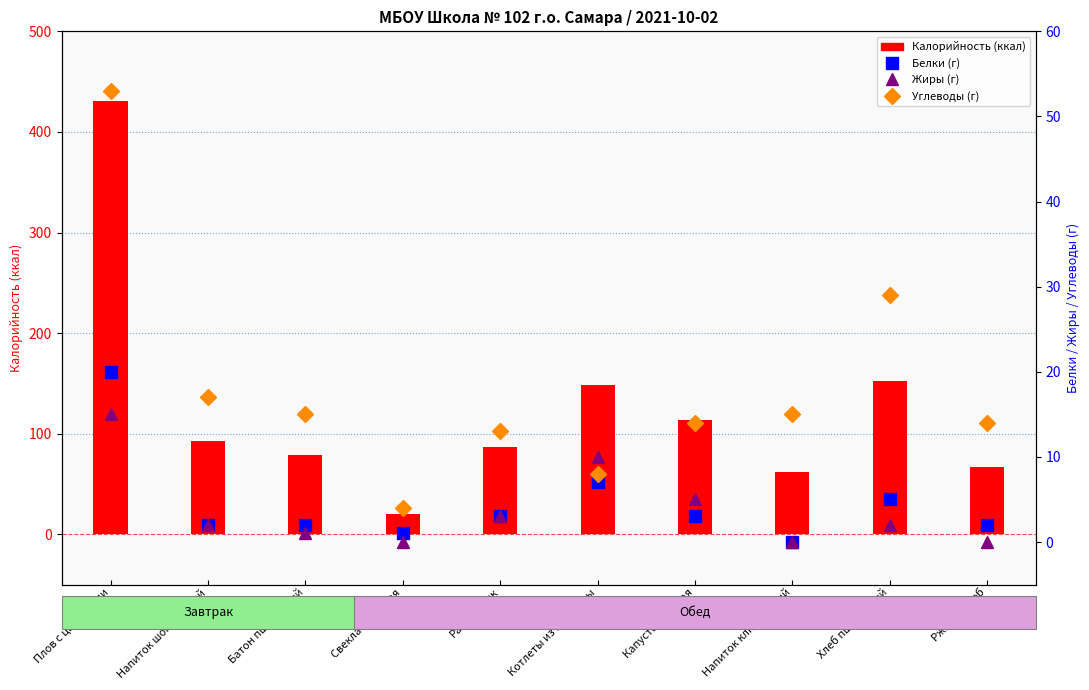

At how many categories does at least one series exceed 347?

1